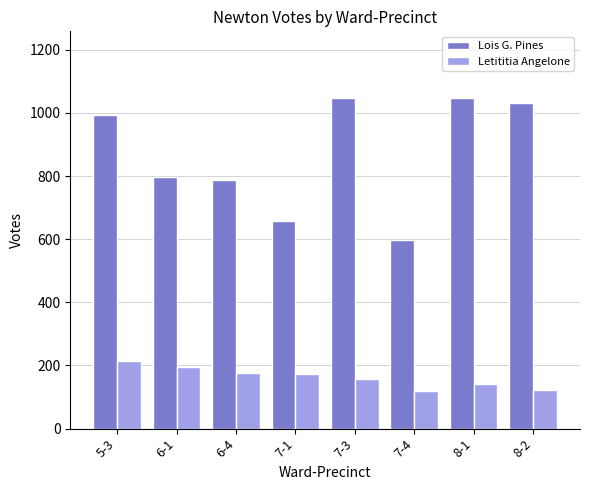

How many groups of bars are there?

8